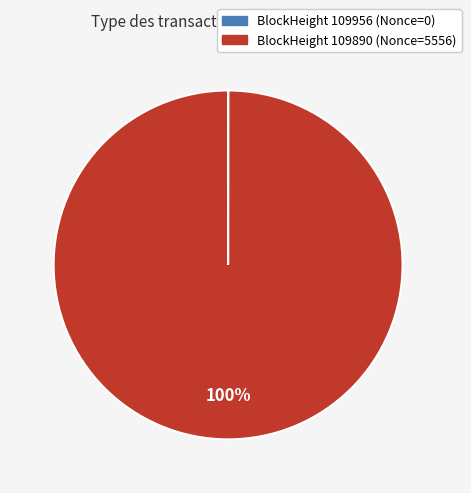

Is there any slice that represents more than half of the pie?

Yes